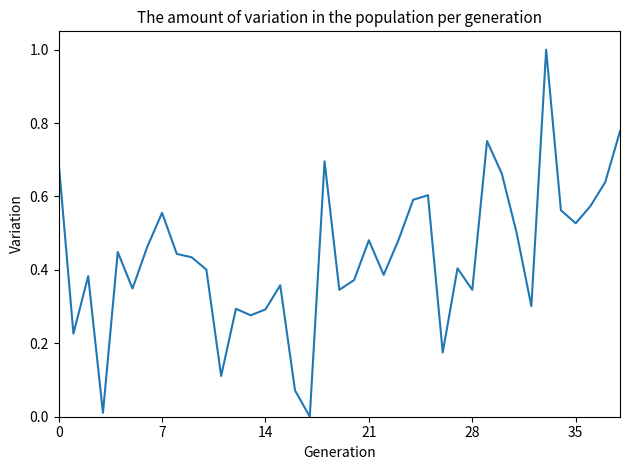

What is the difference between the maximum and minimum values?

1.0